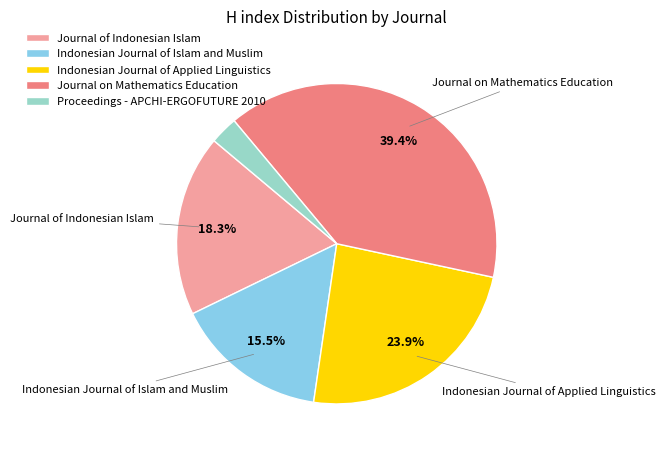

What percentage is NOT represented by Journal of Indonesian Islam?

81.7%